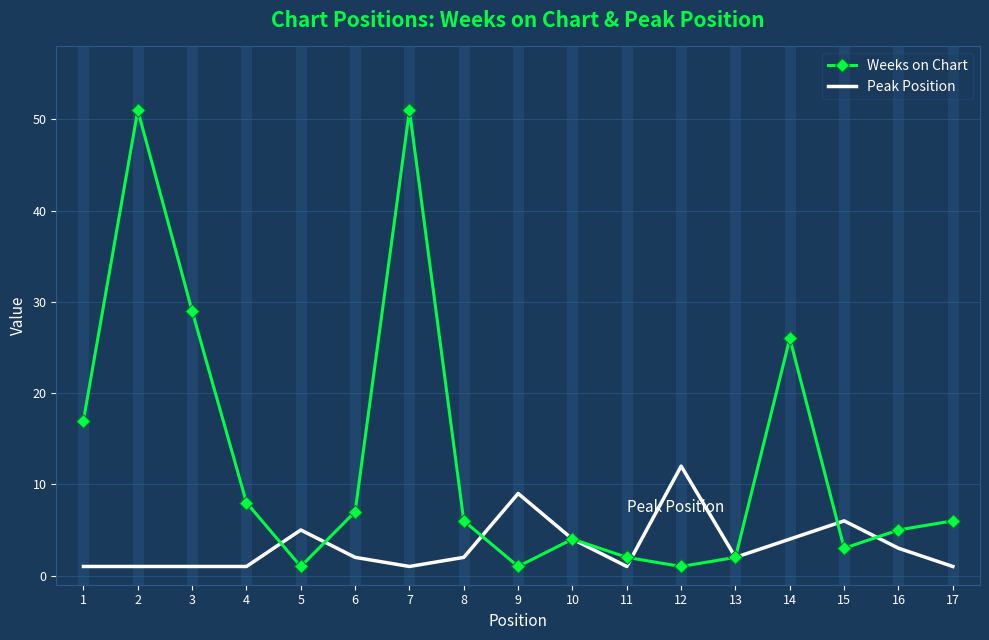

True or false: Peak Position and Weeks on Chart cross at least once.

True